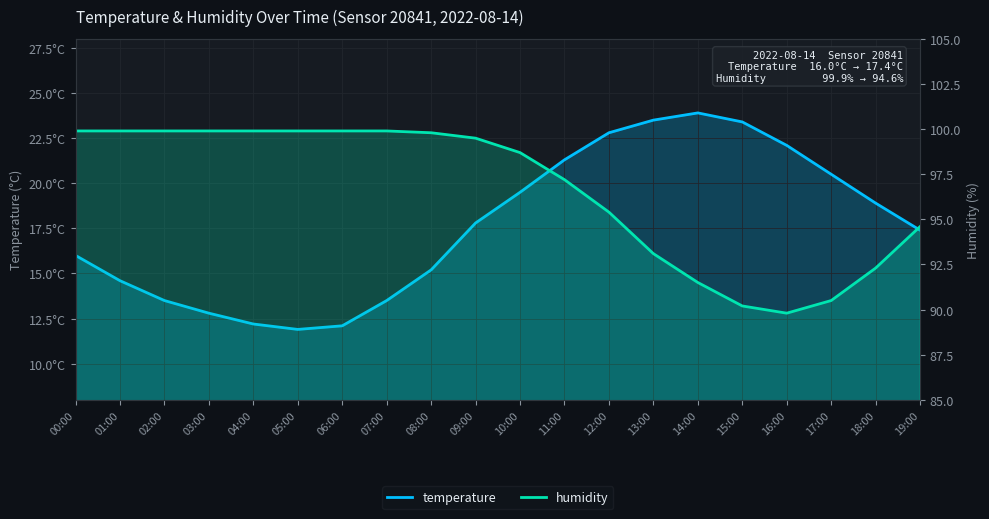

What is the difference between the second highest and second lowest values in the temperature series?

11.4